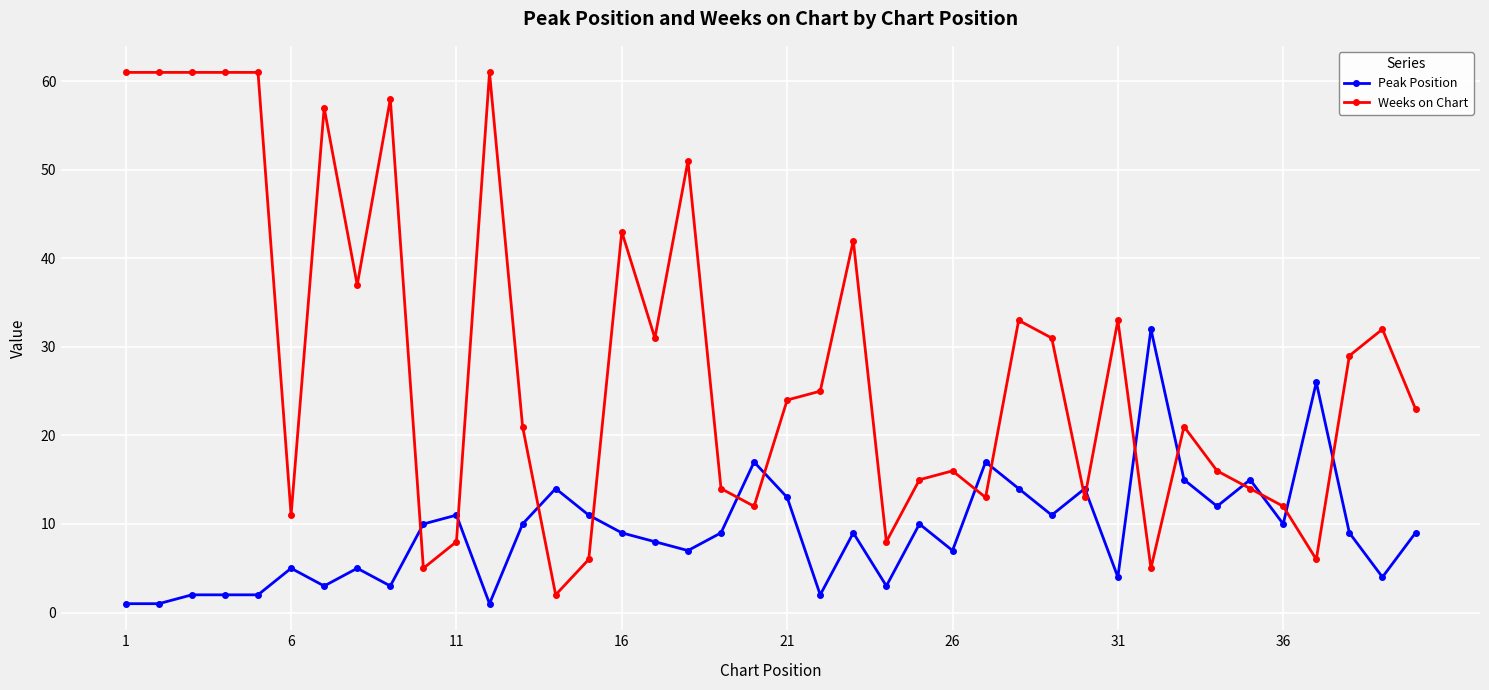

Which series has the widest spread of values?

Weeks on Chart